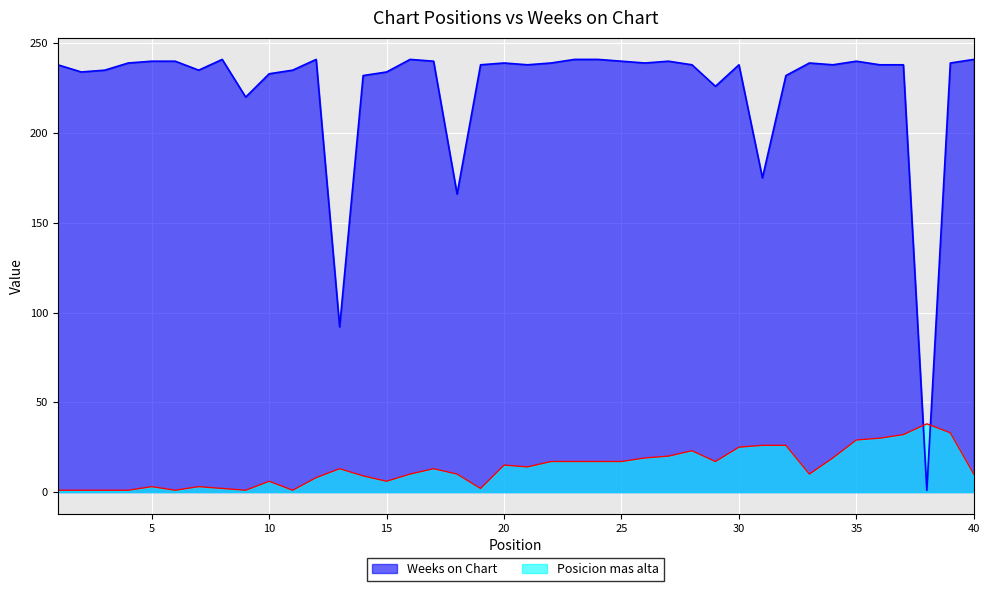

Is the value of Weeks on Chart at 14 greater than the value of Posicion mas alta at 10?

Yes